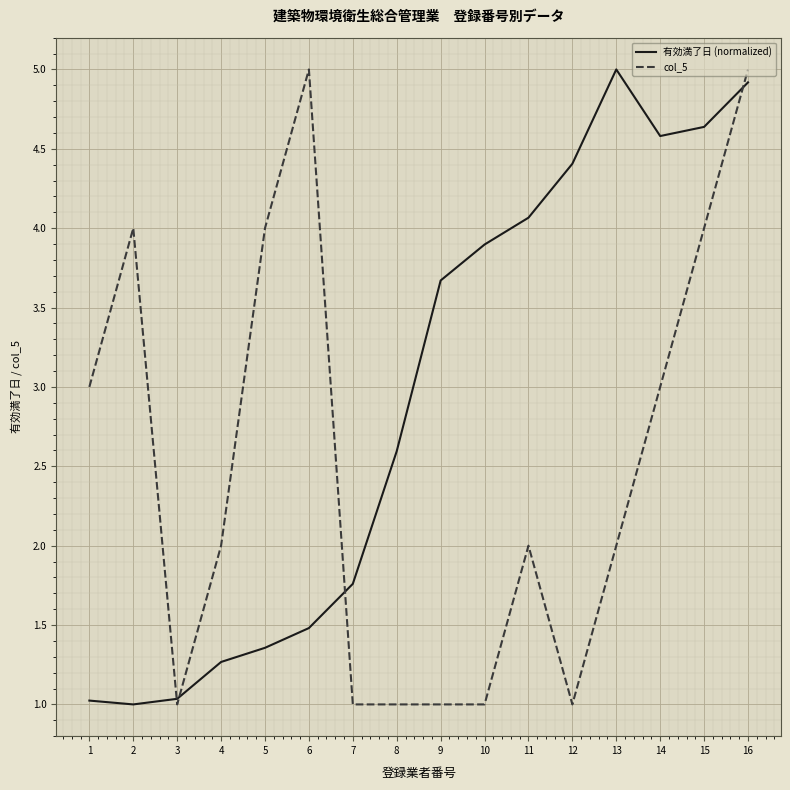

The value of col_5 at 5 is 4.0. True or false?

True